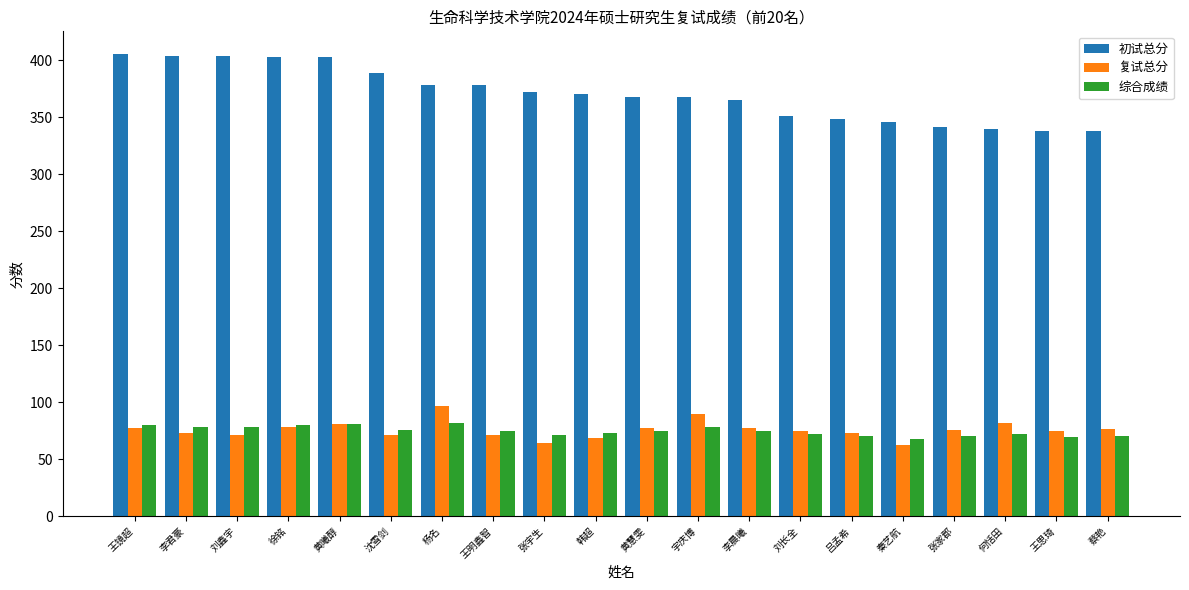

Which series has the largest total across all categories?

初试总分